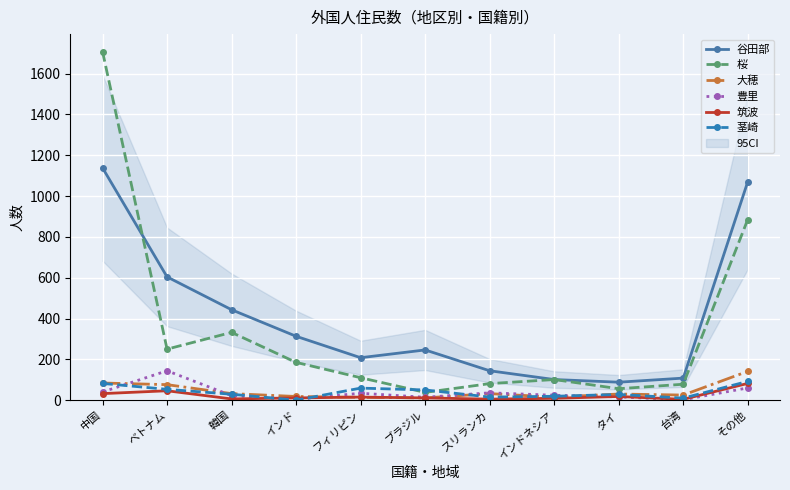

How many lines are shown in the chart?

6